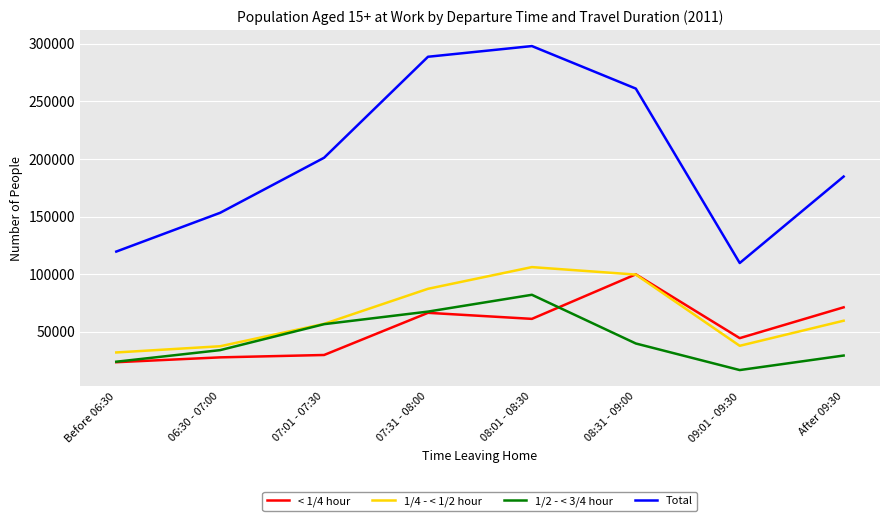

What is the average value of the 1/4 - < 1/2 hour series?

64606